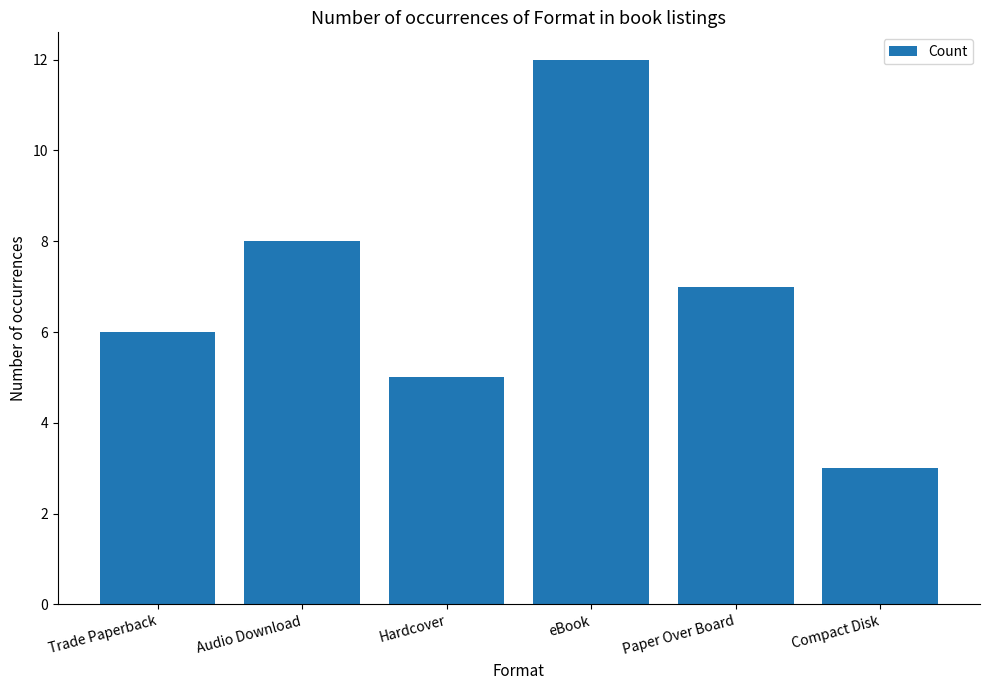

What is the difference between the values at Compact Disk and Audio Download?

5